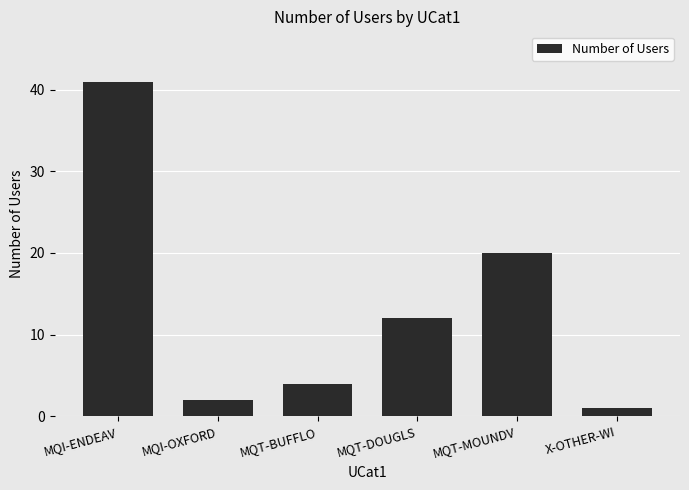

What is the ratio of the value at MQT-BUFFLO to the value at X-OTHER-WI?

4.0